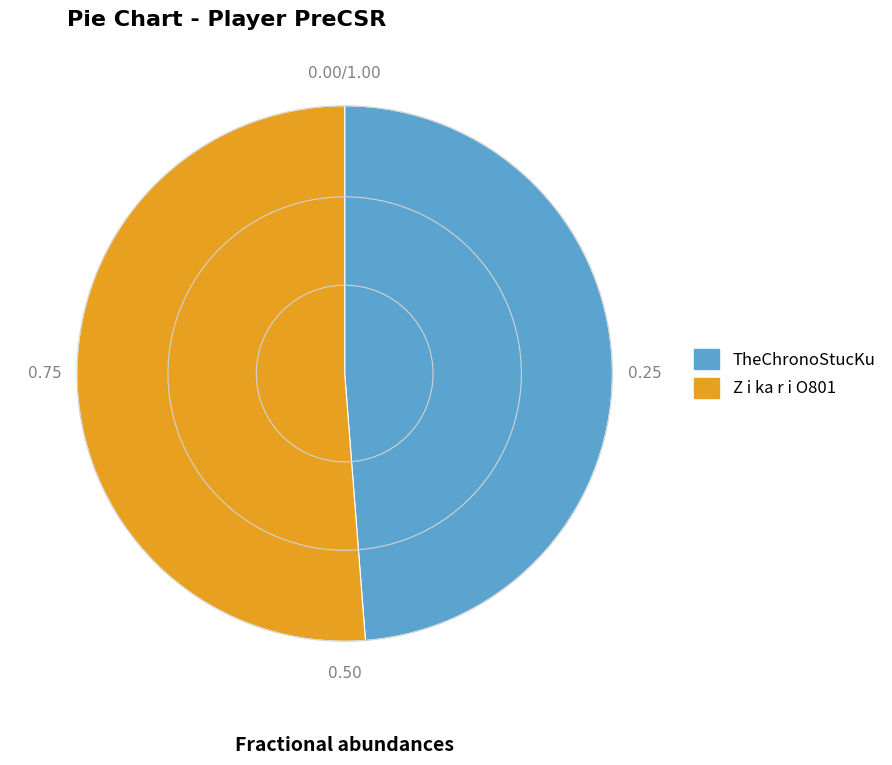

Which slice is the smallest?

TheChronoStucKu